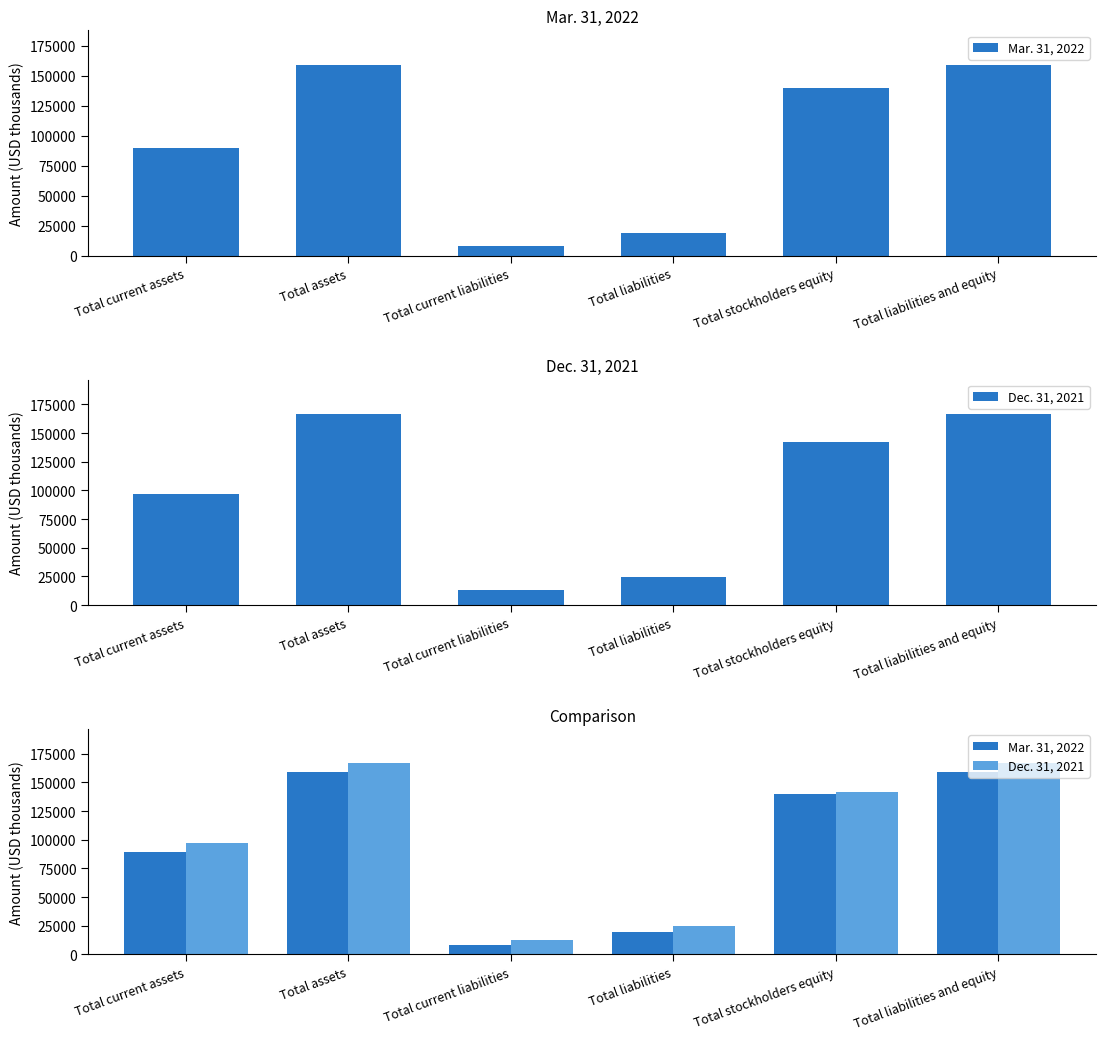

At how many categories does at least one series exceed 155788?

2